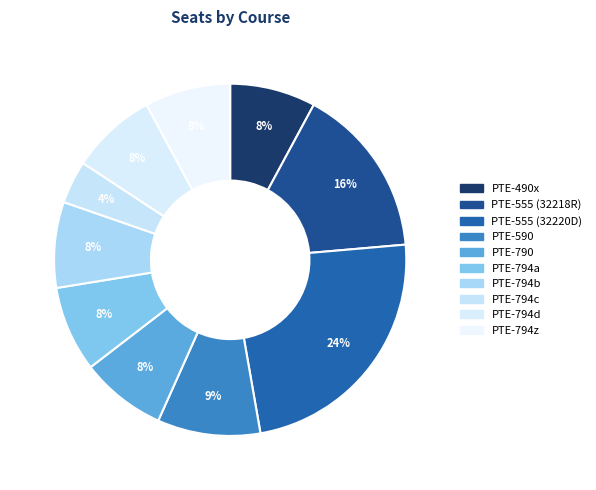

How many slices are in this pie chart?

10